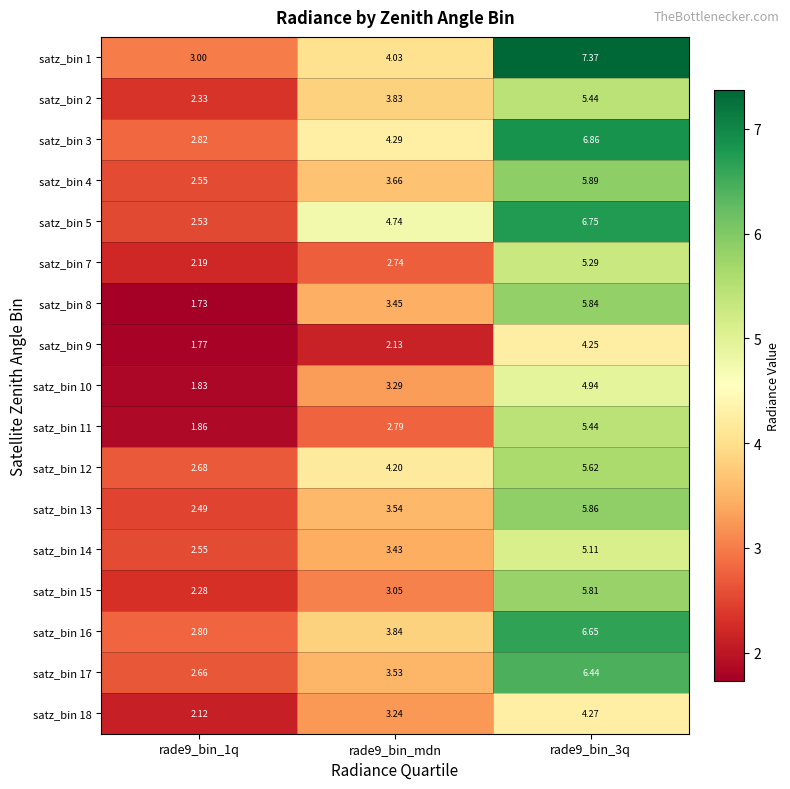

Is the value of satz_bin 5 at rade9_bin_1q greater than the value of satz_bin 16 at rade9_bin_mdn?

No